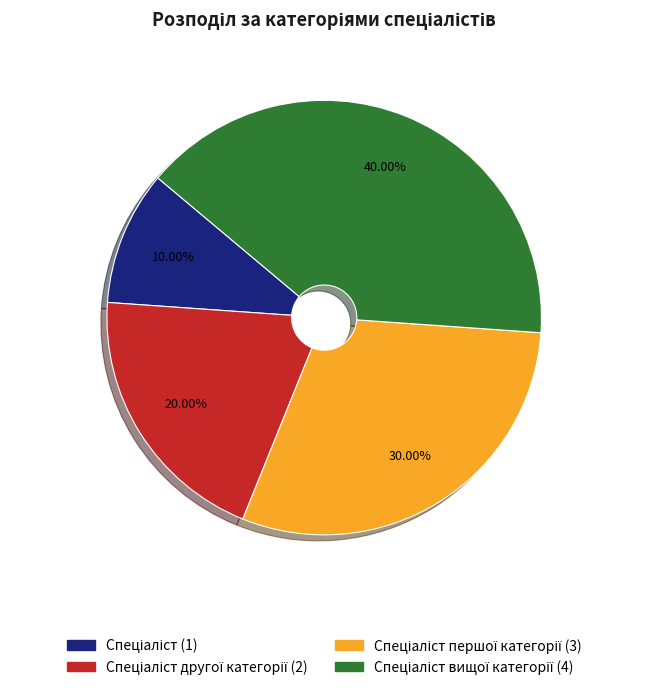

Does any single category account for the majority?

No